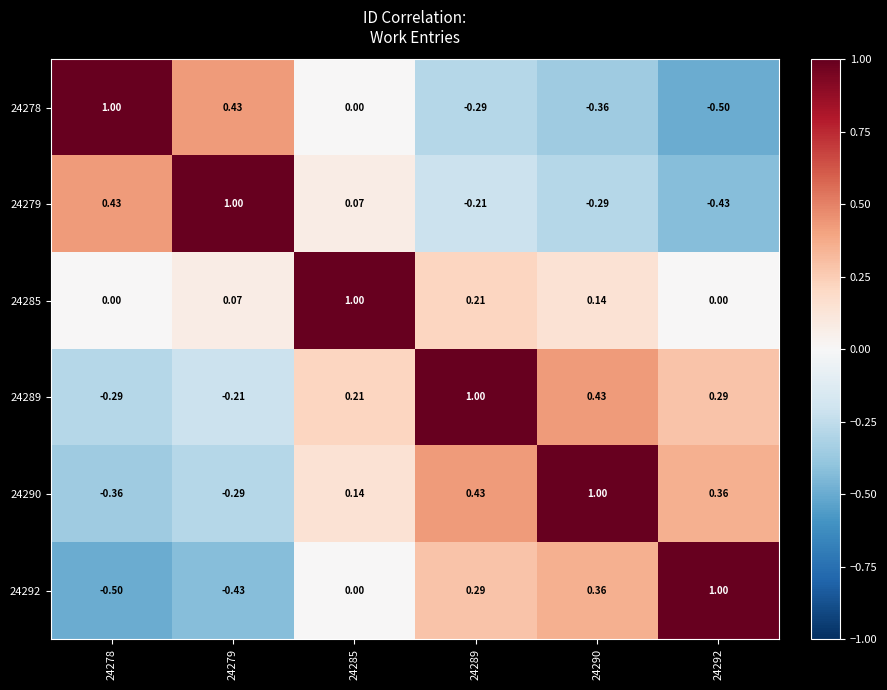

Which series has the largest total across all categories?

24289